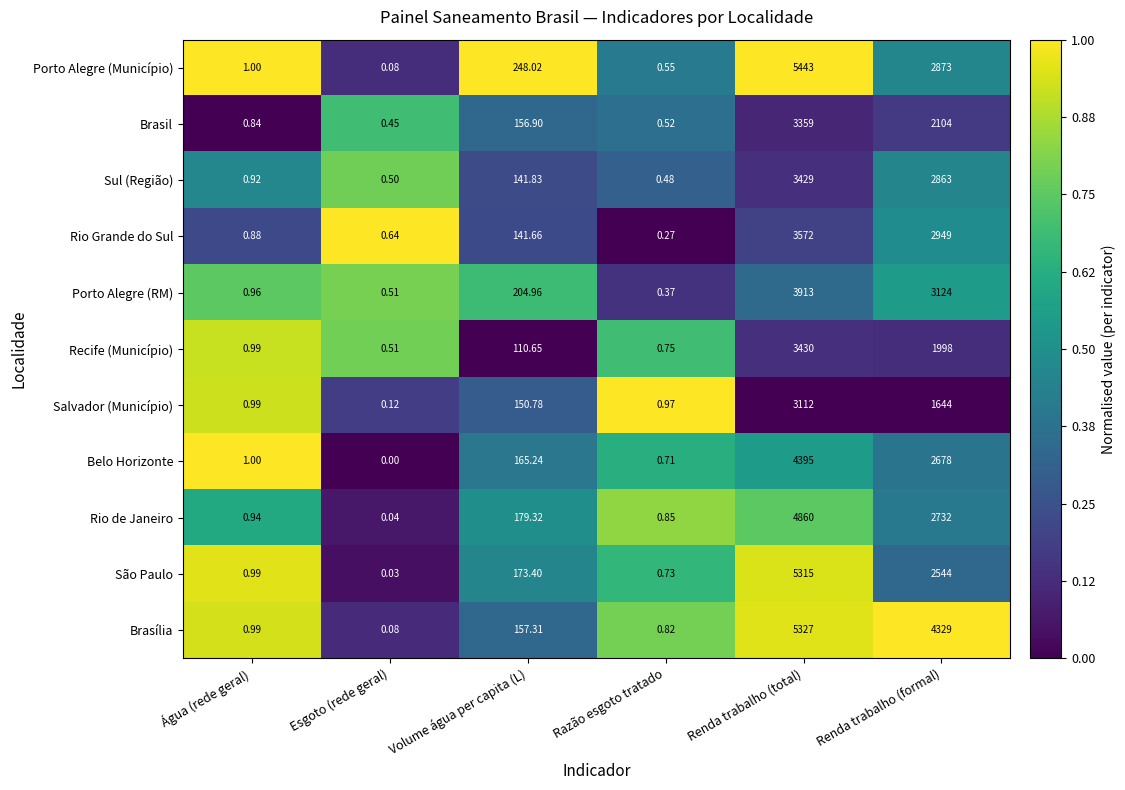

List the series in order of their peak value, highest first.

Porto Alegre (Município), Brasília, São Paulo, Rio de Janeiro, Belo Horizonte, Porto Alegre (RM), Rio Grande do Sul, Recife (Município), Sul (Região), Brasil, Salvador (Município)